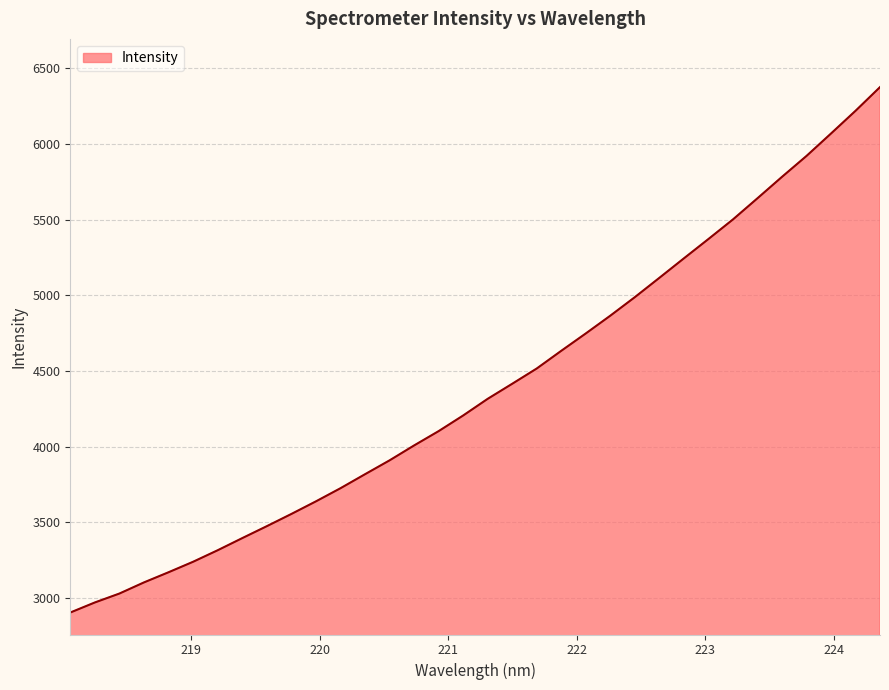

Reading right to left, extract all data points from this chart.

6376.2	6219.4	6069.4	5921.2	5782.9	5641.5	5501.6	5372.1	5244.4	5115.7	4987.9	4865.6	4748.1	4633.4	4516.3	4415.4	4315.8	4205.7	4102.3	4007.6	3909.0	3817.3	3724.7	3637.9	3554.7	3473.9	3395.0	3314.9	3238.8	3169.5	3102.4	3028.8	2969.8	2903.2